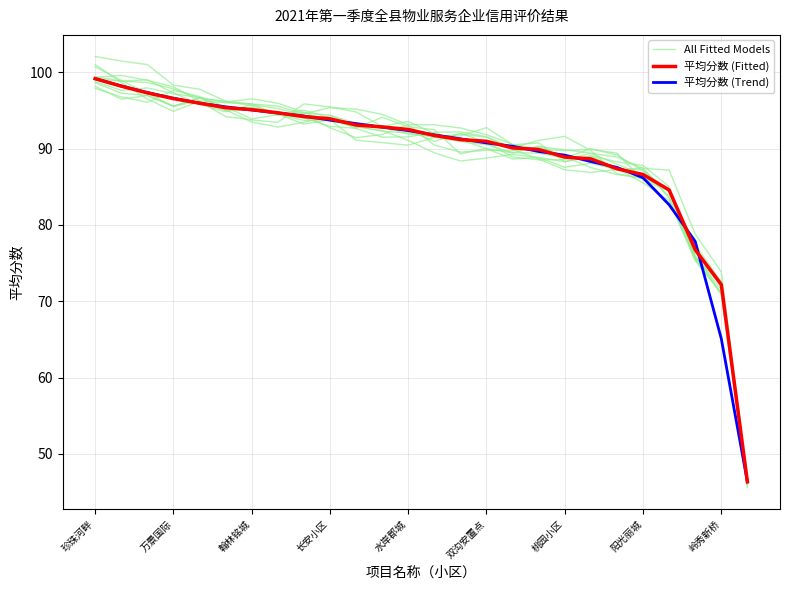

What is the minimum value for All Fitted Models?

46.1